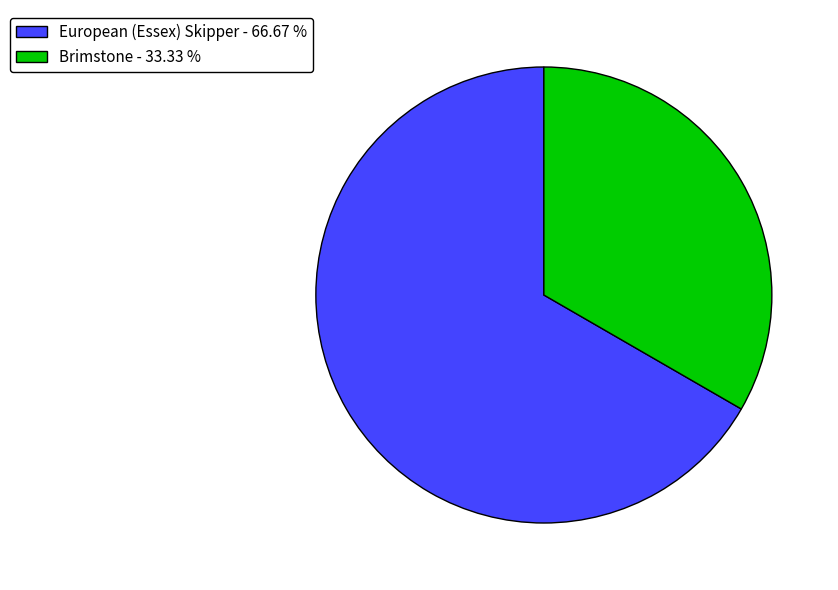

The Brimstone slice represents 43% of the pie. True or false?

False